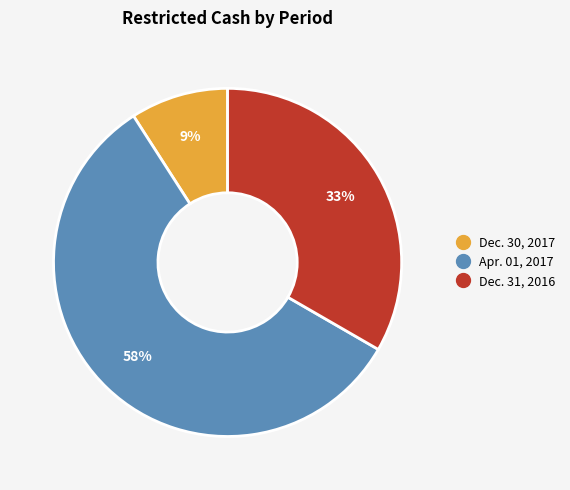

Between Dec. 30, 2017 and Dec. 31, 2016, which is larger?

Dec. 31, 2016